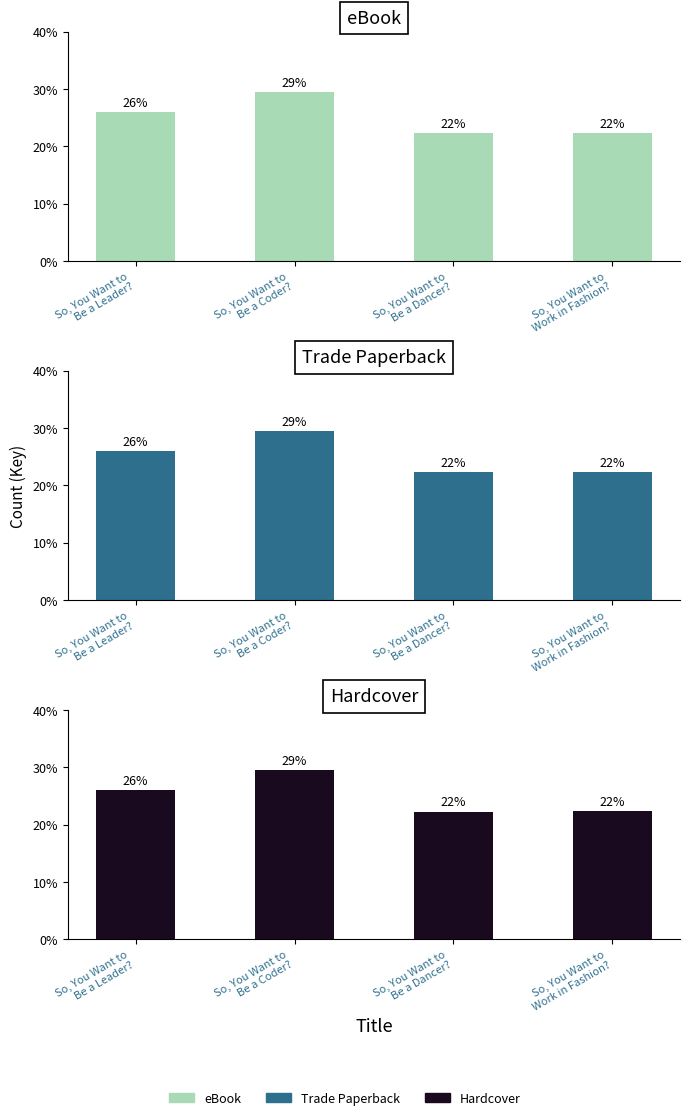

What is the lowest value of the eBook series?

22.3